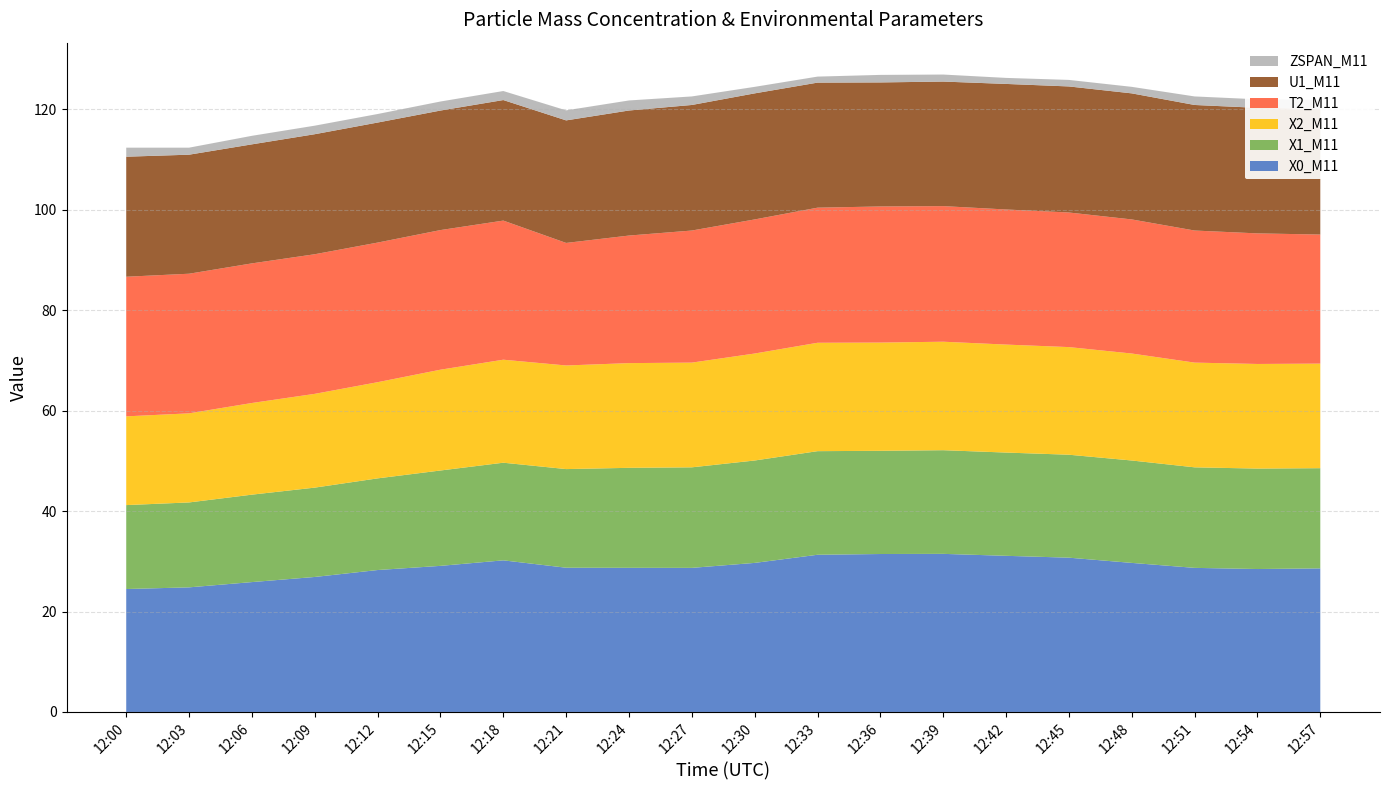

Reading right to left, what are all the values shown in this chart?

X0_M11: 12:57=28.6	12:54=28.5	12:51=28.7	12:48=29.7	12:45=30.7	12:42=31.1	12:39=31.5	12:36=31.4	12:33=31.3	12:30=29.7	12:27=28.7	12:24=28.7	12:21=28.7	12:18=30.2	12:15=29.1	12:12=28.3	12:09=26.9	12:06=25.9	12:03=24.8	12:00=24.5
X1_M11: 12:57=19.9	12:54=20.0	12:51=20.0	12:48=20.4	12:45=20.5	12:42=20.6	12:39=20.6	12:36=20.6	12:33=20.6	12:30=20.4	12:27=20.0	12:24=19.9	12:21=19.6	12:18=19.4	12:15=19.0	12:12=18.2	12:09=17.8	12:06=17.4	12:03=16.9	12:00=16.7
X2_M11: 12:57=20.8	12:54=20.8	12:51=20.9	12:48=21.3	12:45=21.4	12:42=21.5	12:39=21.6	12:36=21.6	12:33=21.6	12:30=21.3	12:27=20.9	12:24=20.9	12:21=20.6	12:18=20.5	12:15=20.1	12:12=19.1	12:09=18.7	12:06=18.2	12:03=17.7	12:00=17.7
T2_M11: 12:57=25.7	12:54=26.0	12:51=26.3	12:48=26.7	12:45=26.8	12:42=26.9	12:39=27.0	12:36=27.1	12:33=26.9	12:30=26.7	12:27=26.3	12:24=25.4	12:21=24.4	12:18=27.7	12:15=27.8	12:12=27.8	12:09=27.8	12:06=27.8	12:03=27.8	12:00=27.8
U1_M11: 12:57=25.0	12:54=25.0	12:51=25.0	12:48=25.1	12:45=25.1	12:42=25.0	12:39=24.8	12:36=24.7	12:33=24.9	12:30=25.1	12:27=25.0	12:24=24.9	12:21=24.4	12:18=24.0	12:15=23.8	12:12=23.9	12:09=23.9	12:06=23.7	12:03=23.7	12:00=23.9
ZSPAN_M11: 12:57=1.8	12:54=1.7	12:51=1.7	12:48=1.3	12:45=1.3	12:42=1.2	12:39=1.4	12:36=1.5	12:33=1.2	12:30=1.3	12:27=1.7	12:24=2.0	12:21=2.0	12:18=1.8	12:15=1.8	12:12=1.7	12:09=1.7	12:06=1.7	12:03=1.4	12:00=1.8